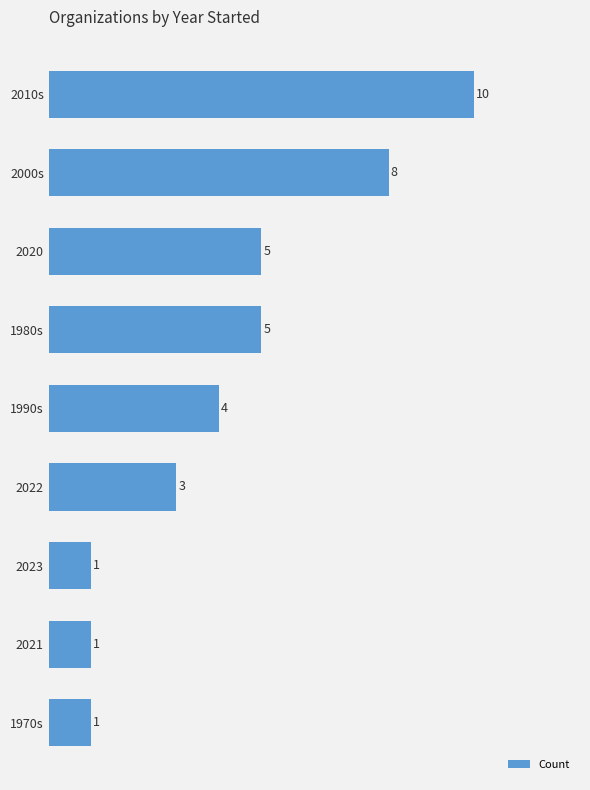

Does the chart contain any negative values?

No